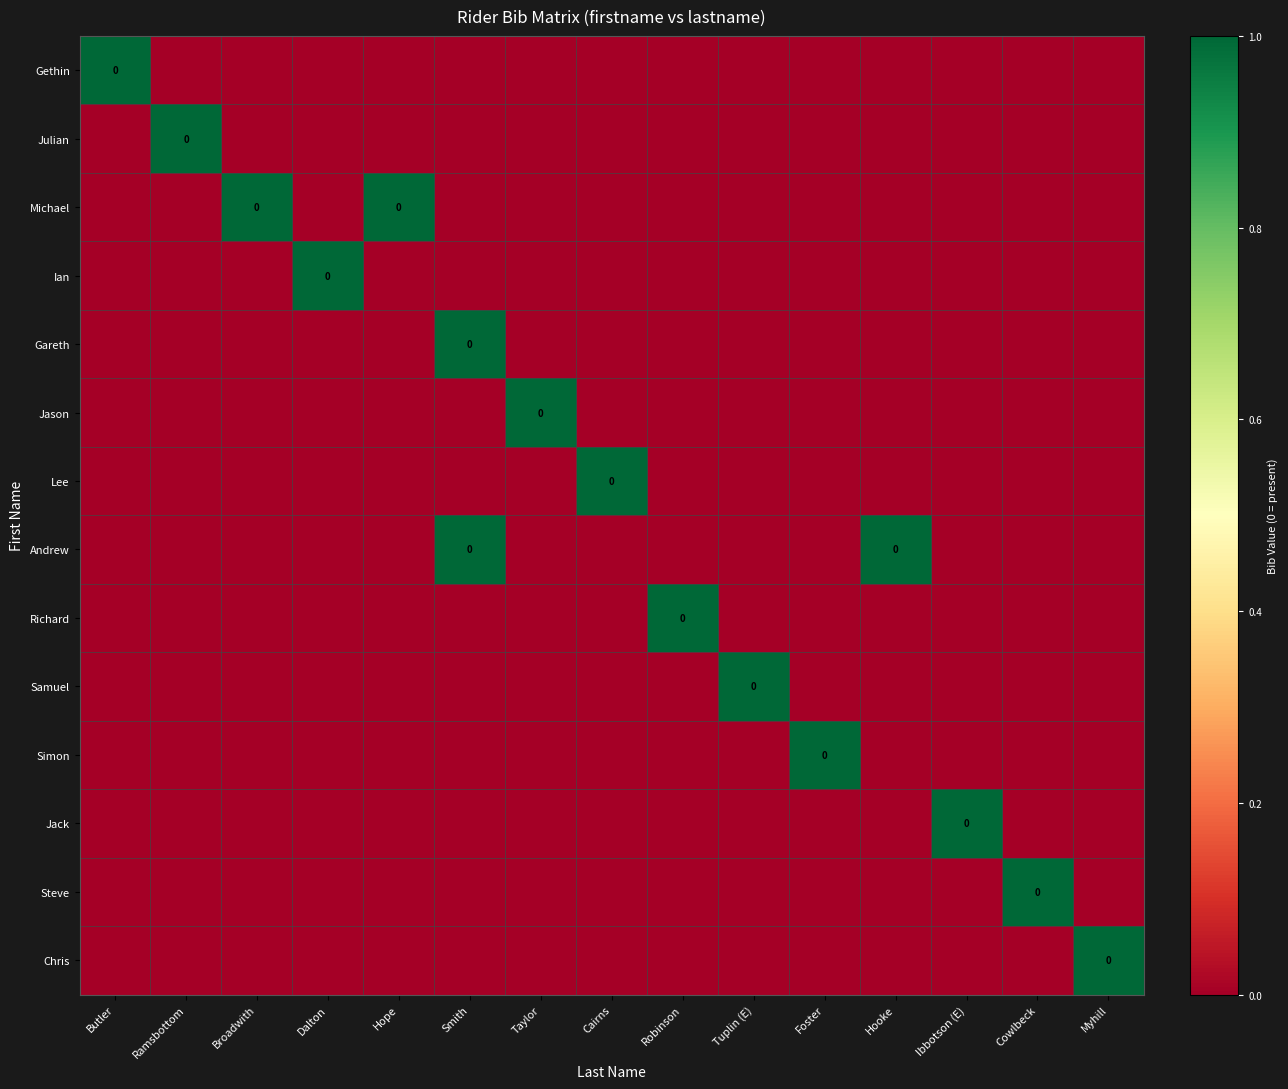

True or false: Michael has a value of 0 at Hope.

False